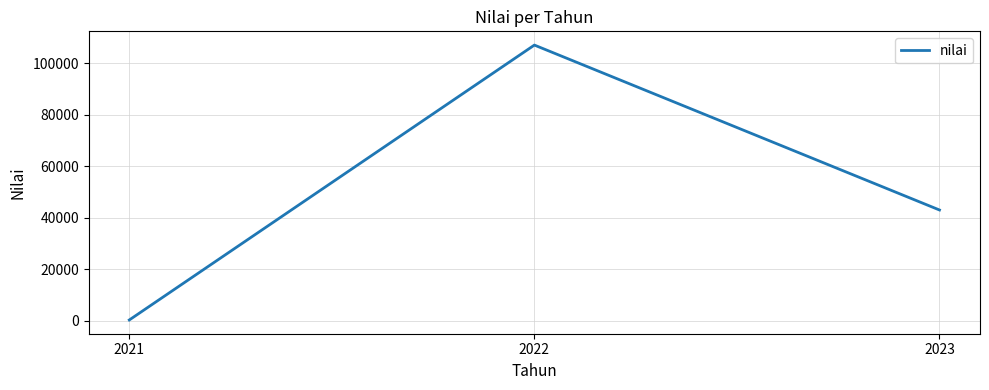

Rank the categories by value from lowest to highest.

2021, 2023, 2022